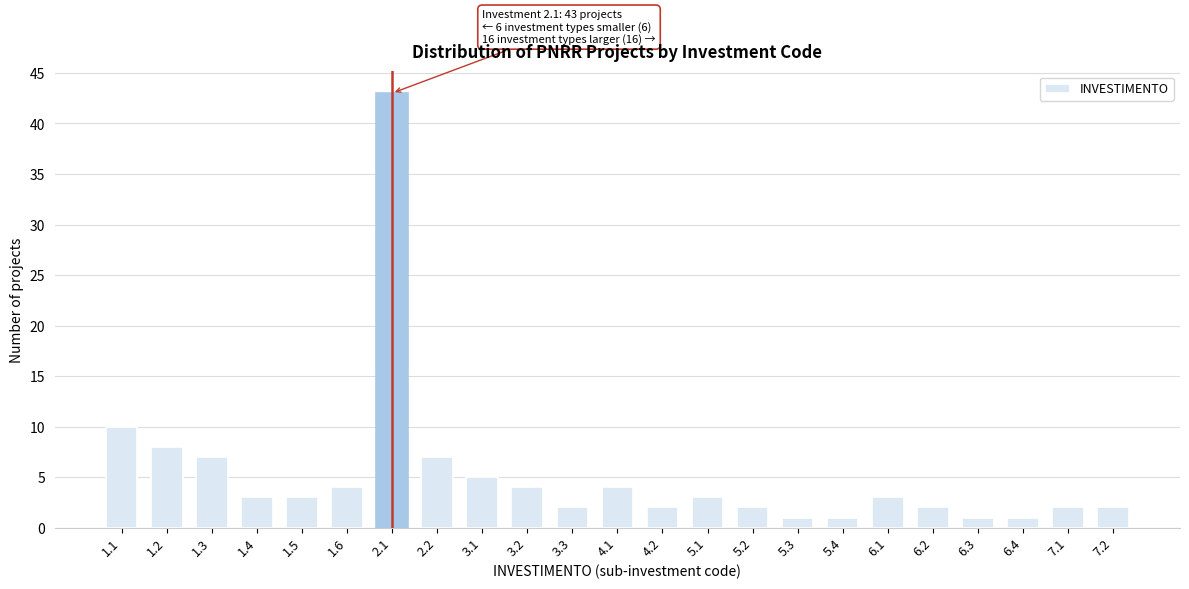

Reading left to right, what are all the values shown in this chart?

10	8	7	3	3	4	43	7	5	4	2	4	2	3	2	1	1	3	2	1	1	2	2